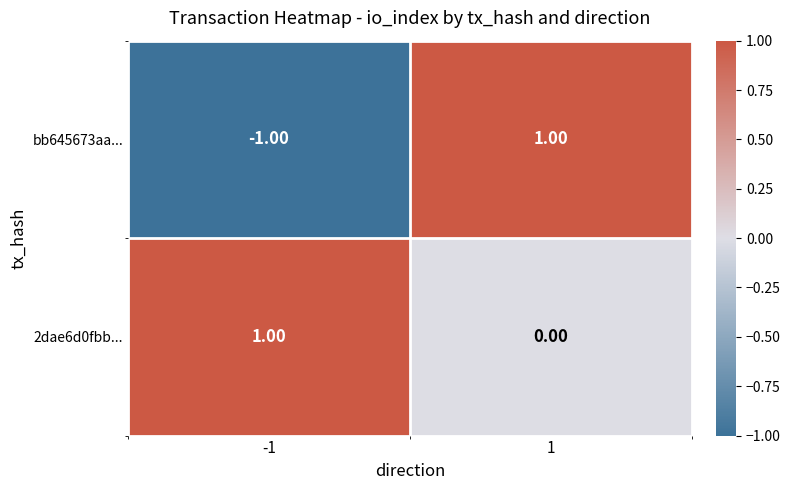

Between -1 and 1, which series saw the biggest shift?

bb645673aa...